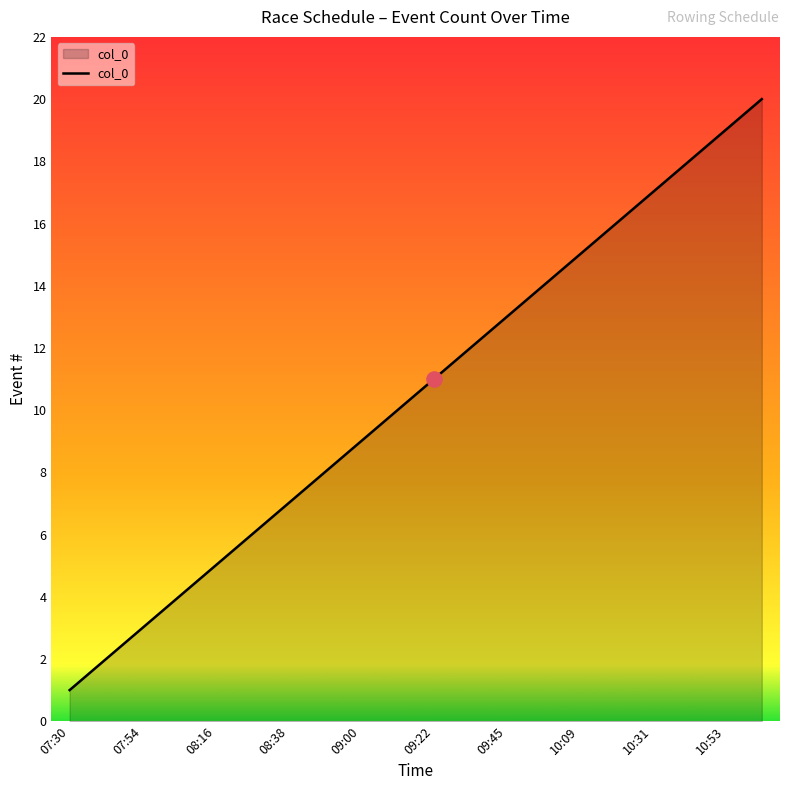

What is the greatest value displayed?

20